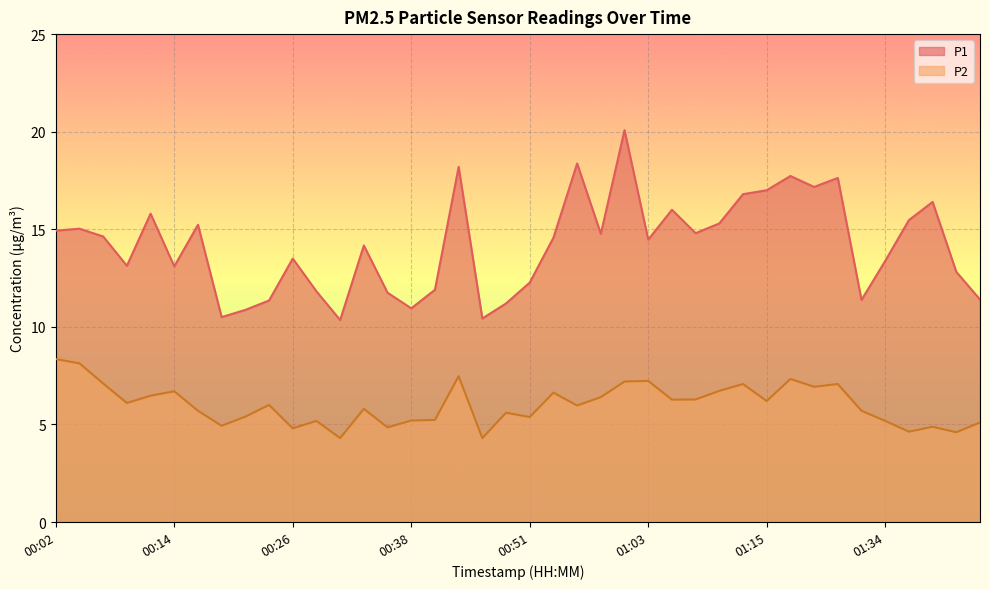

What is the label of the 18th point from the left?

00:43